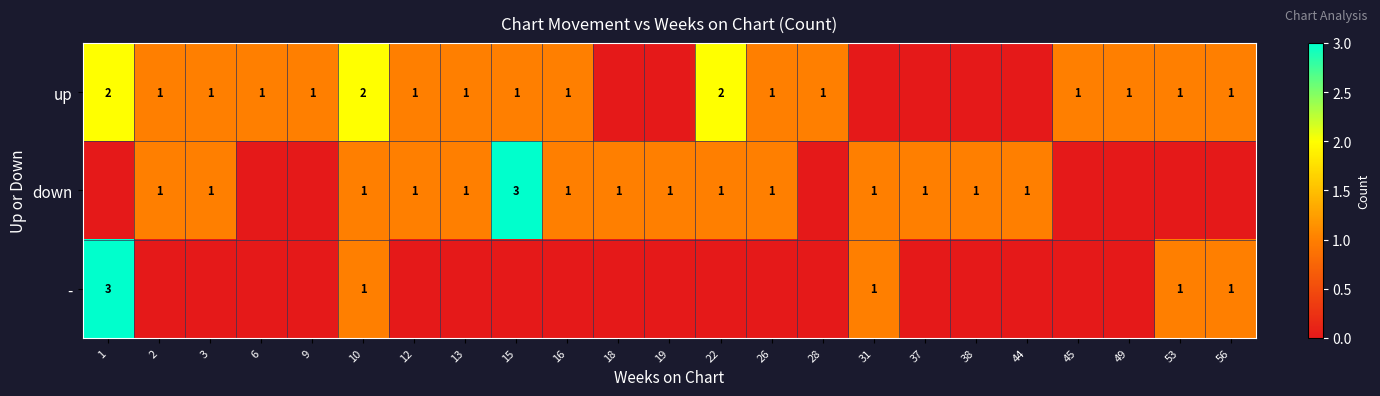

How many categories are shown in the chart?

23